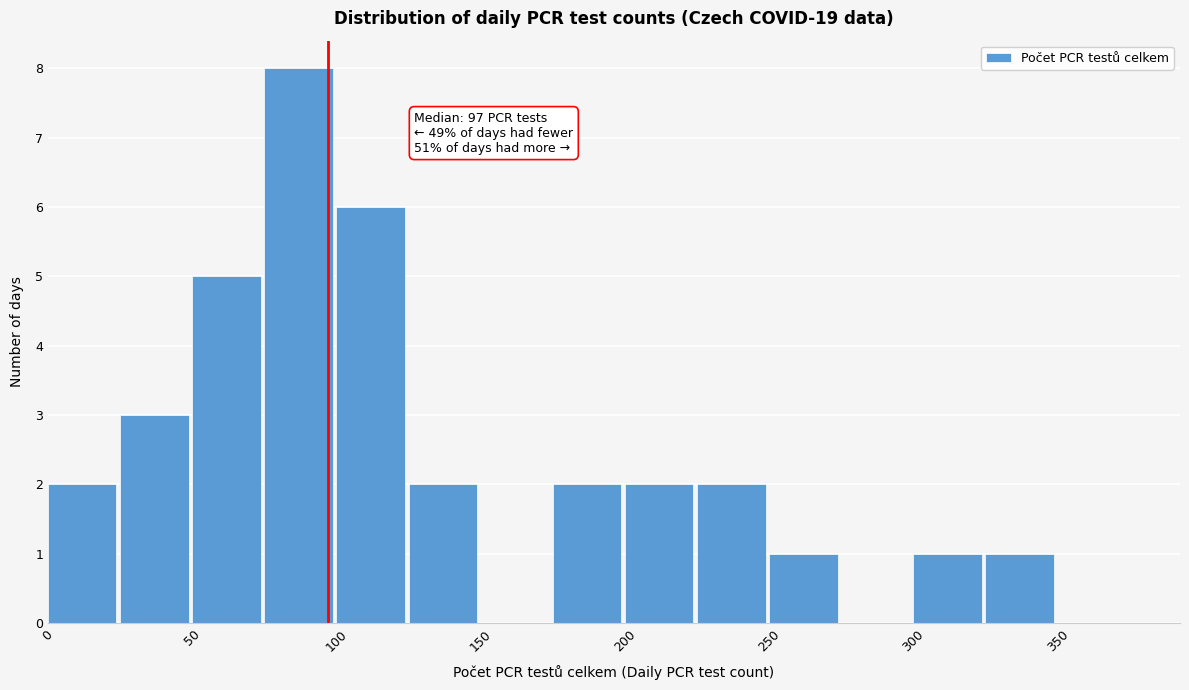

Over which range of the x-axis is the bar tallest?

75 to 100